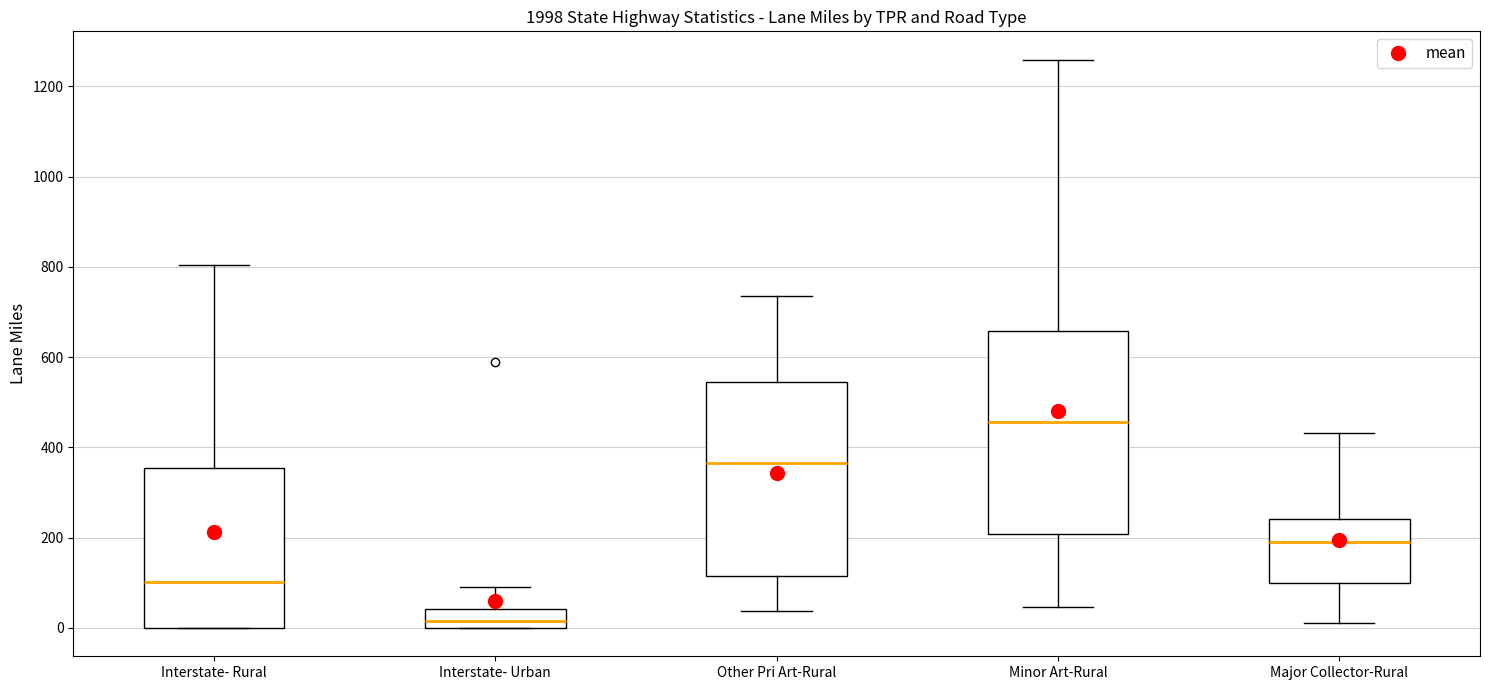

Reading left to right, read every box against the y-axis: the position of its median line, the range the box covers, and the ends of its whiskers. The values are not printed on the chart, so give them approximately, as read against the axis.

Interstate- Rural: median 100, box 0 to 360, whiskers 0 to 800
Interstate- Urban: median 20, box 0 to 40, whiskers 0 to 80
Other Pri Art-Rural: median 360, box 120 to 540, whiskers 40 to 740
Minor Art-Rural: median 460, box 200 to 660, whiskers 40 to 1260
Major Collector-Rural: median 180, box 100 to 240, whiskers 20 to 440